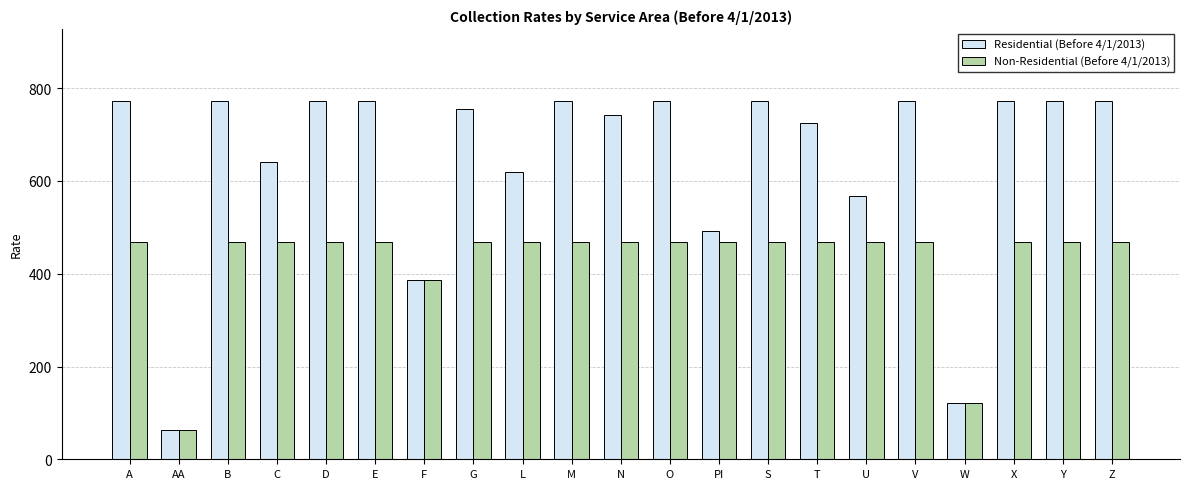

What is the total value across all series at Z?

1242.0